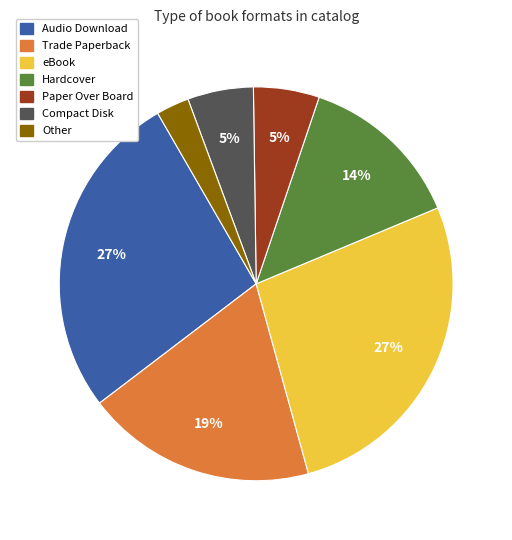

Does any single category account for the majority?

No